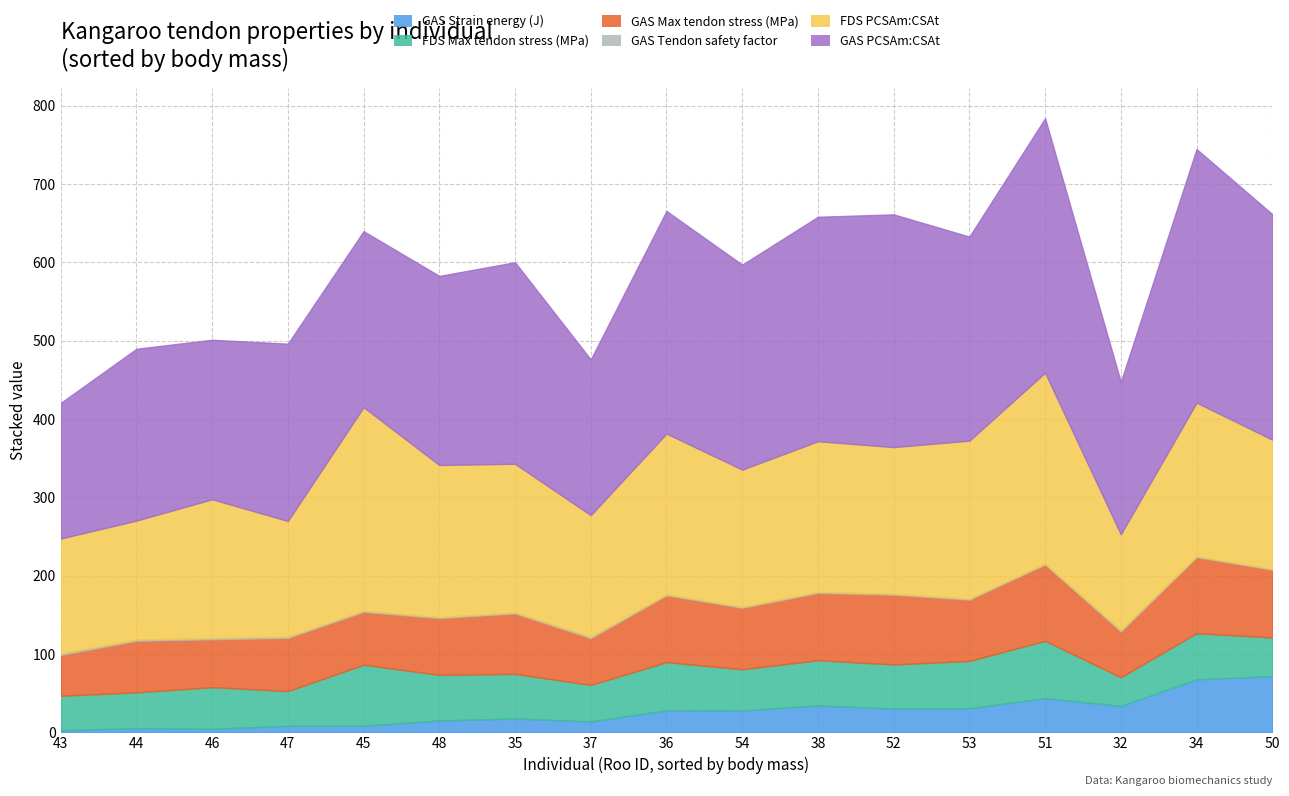

At which label does GAS Tendon safety factor reach its peak?

43